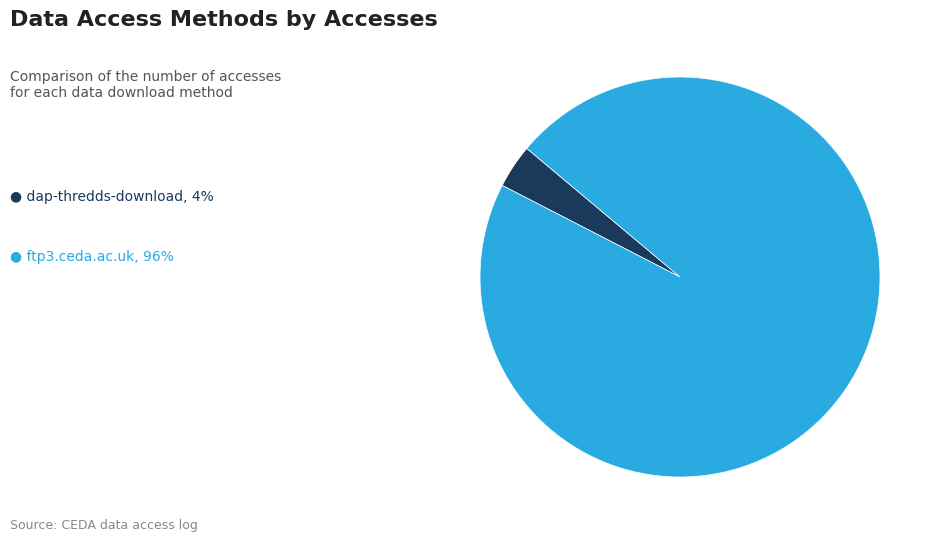

Is there a majority slice in this chart?

Yes